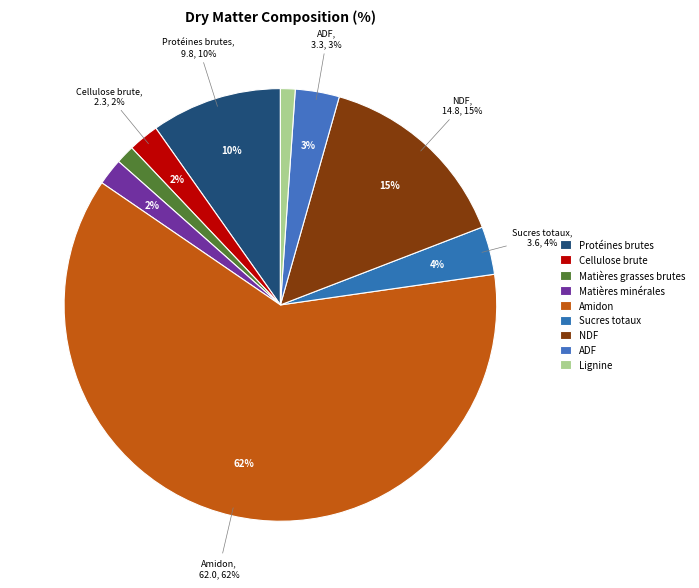

Count the number of slices in the pie.

9